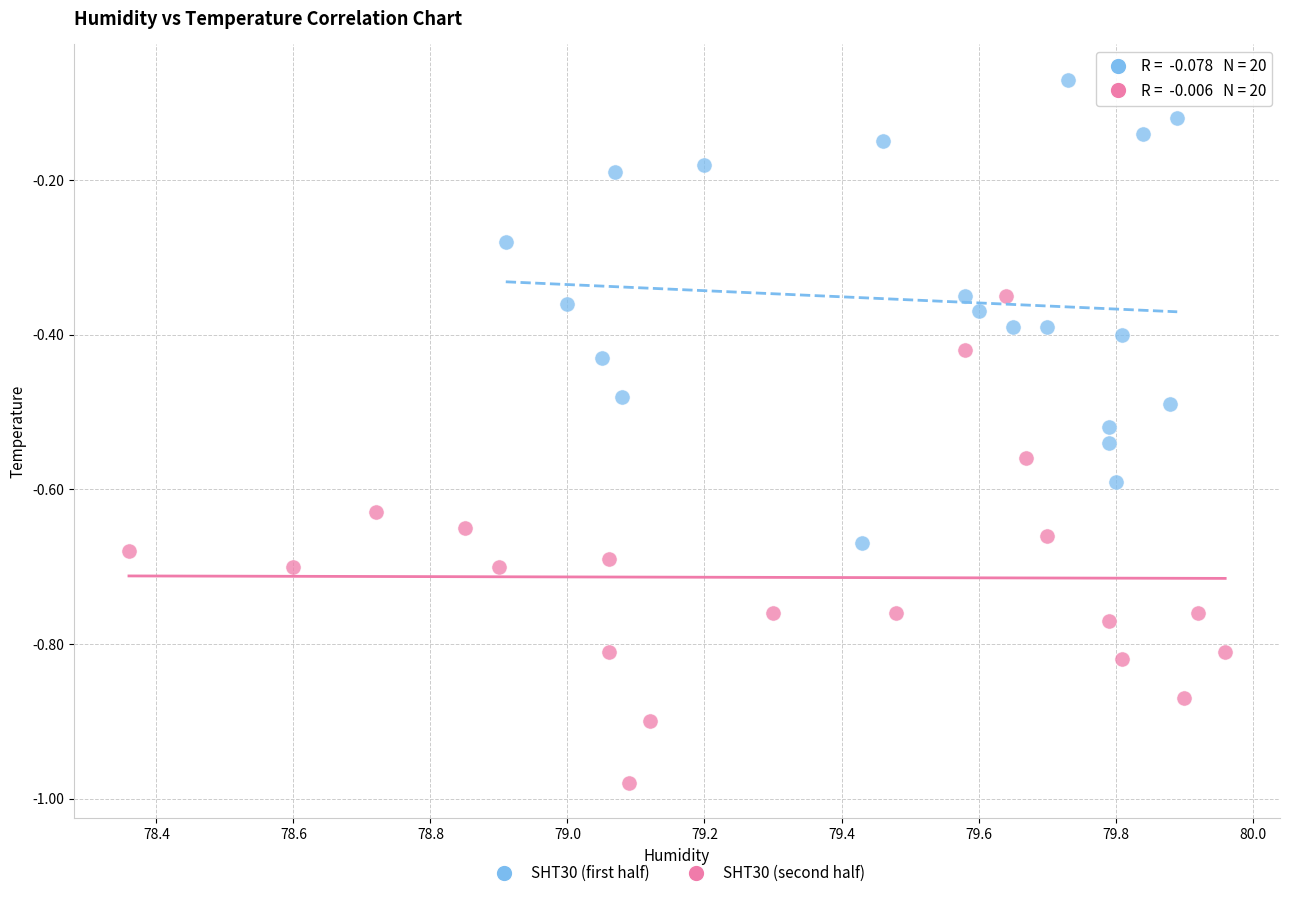

Which series reaches the maximum Y coordinate?

SHT30 (first half)